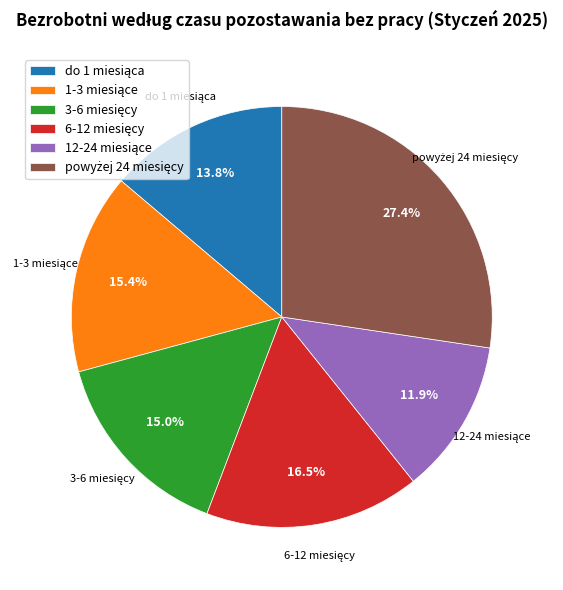

Does any single category account for the majority?

No